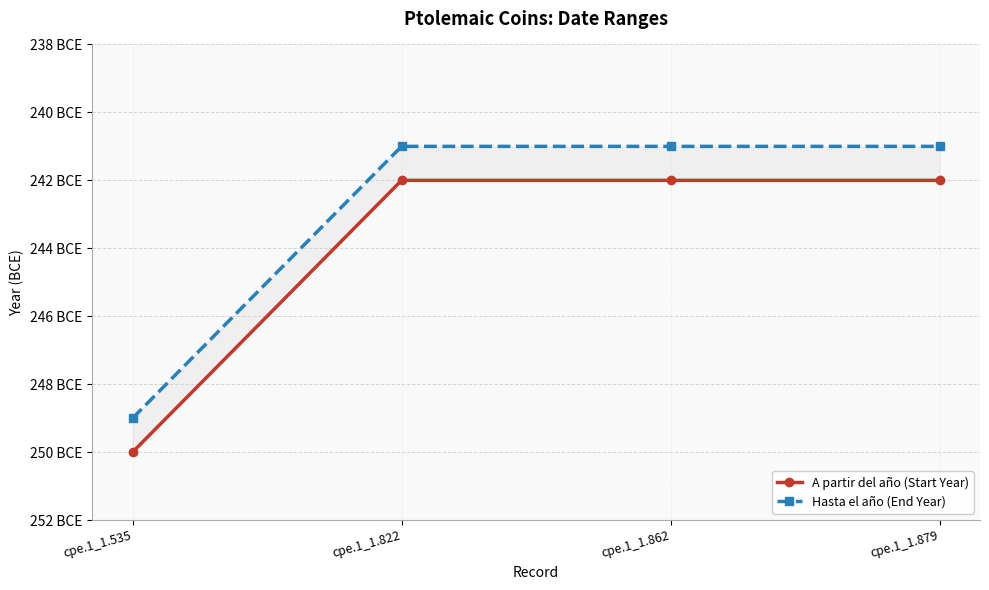

True or false: A partir del año (Start Year) and Hasta el año (End Year) cross at least once.

False